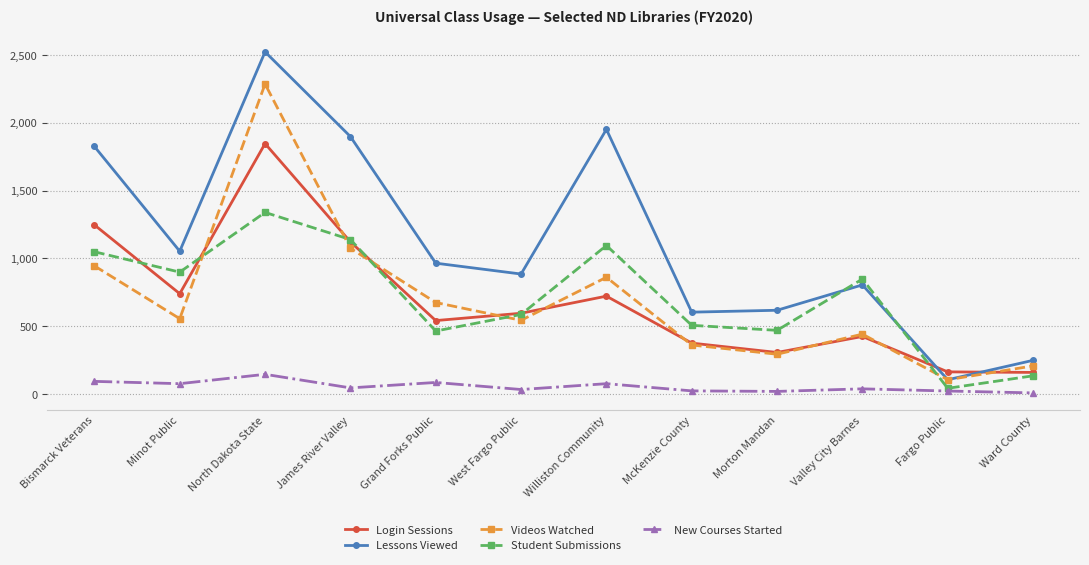

True or false: Login Sessions and New Courses Started intersect in this chart.

False